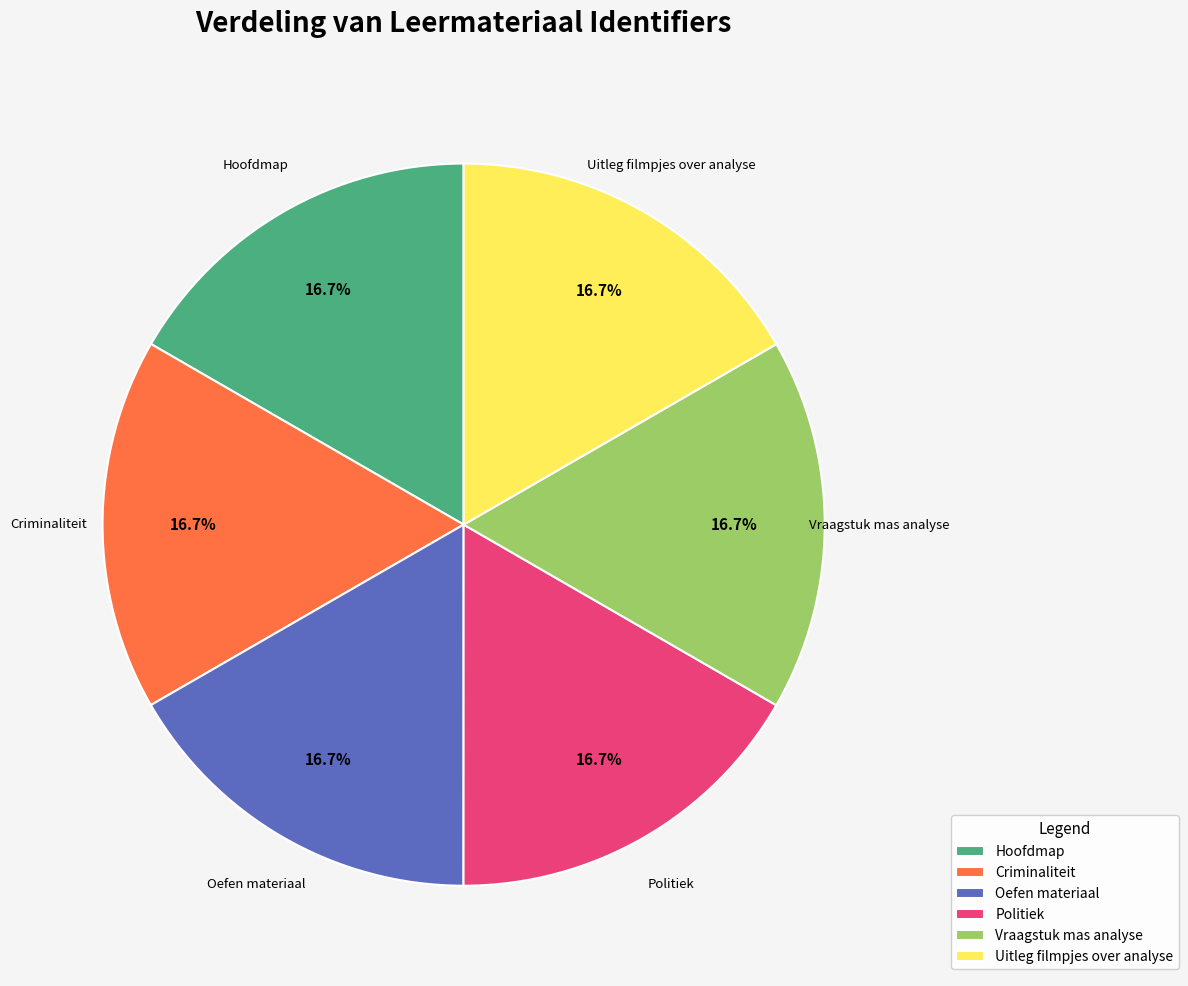

Approximately how many times larger is the value at Criminaliteit compared to Uitleg filmpjes over analyse?

1.0